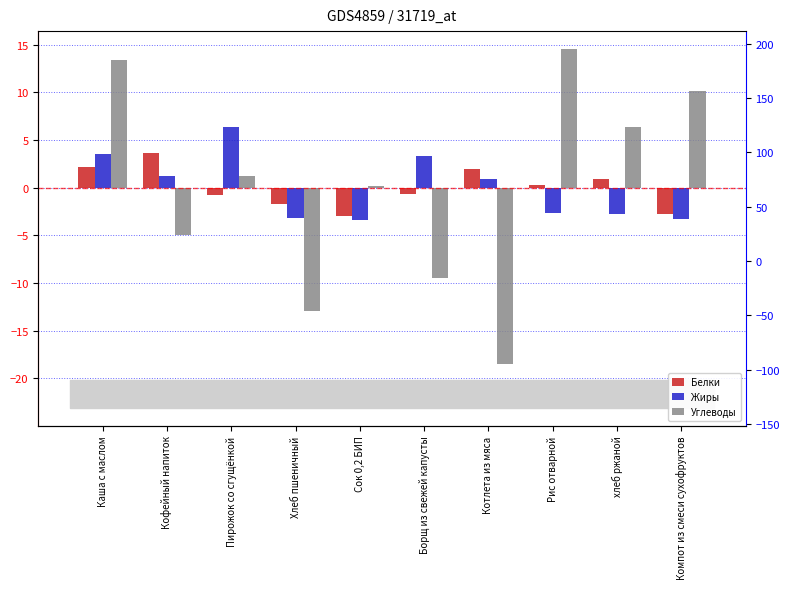

How many values in the Углеводы series are below 1?

5